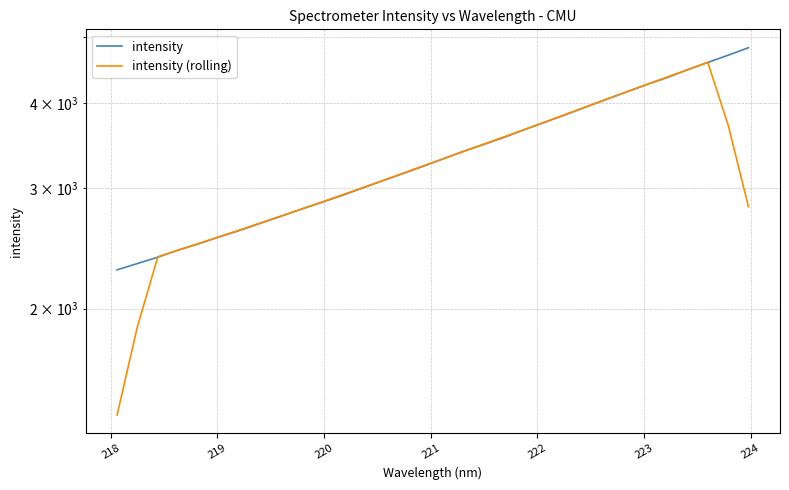

What is the maximum value shown in the chart?

4817.6